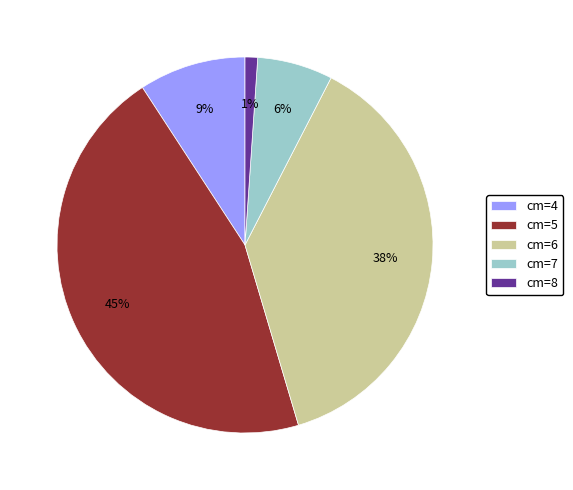

To the nearest percent, what portion does cm=6 represent?

38%